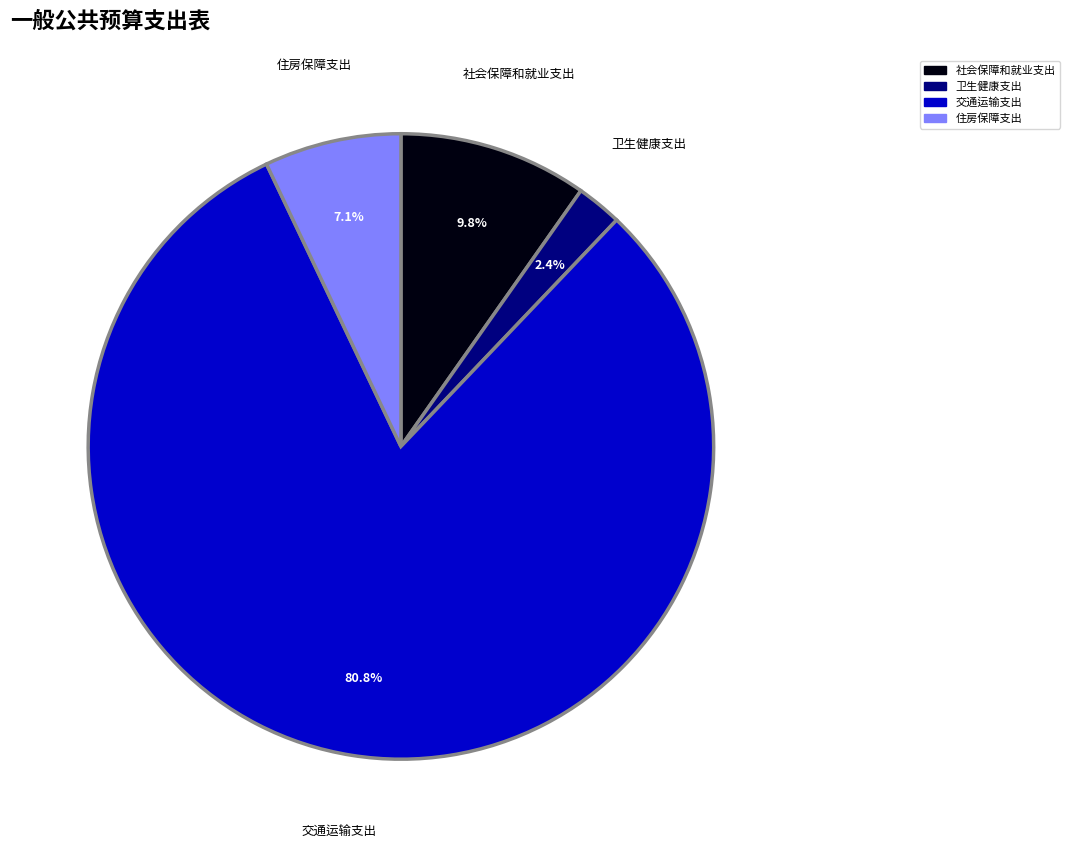

Which slice represents more than half of the pie?

交通运输支出